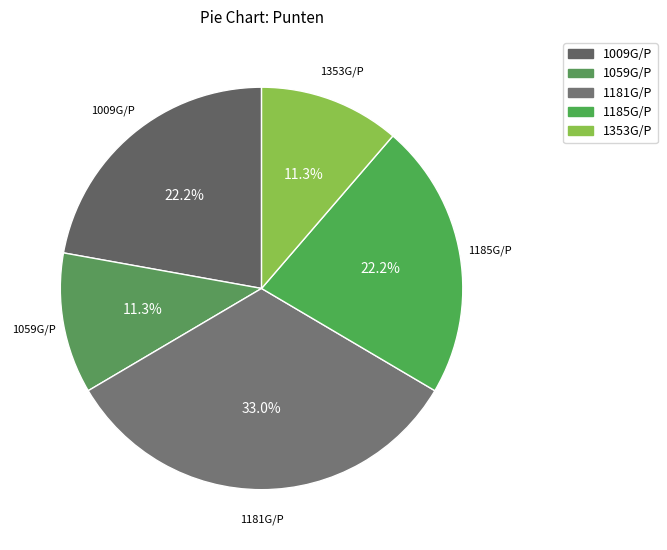

Is there any slice that represents more than half of the pie?

No